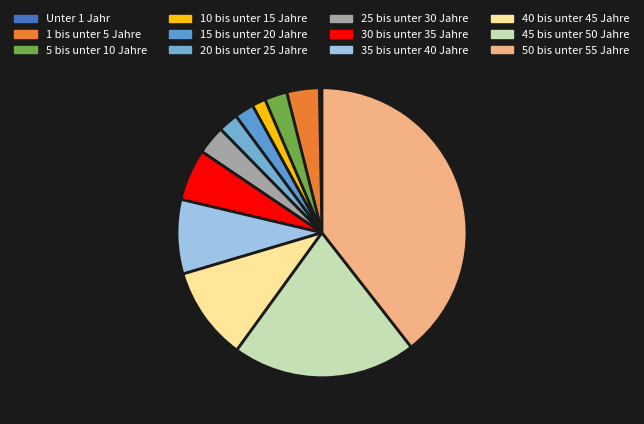

How many slices are in this pie chart?

12